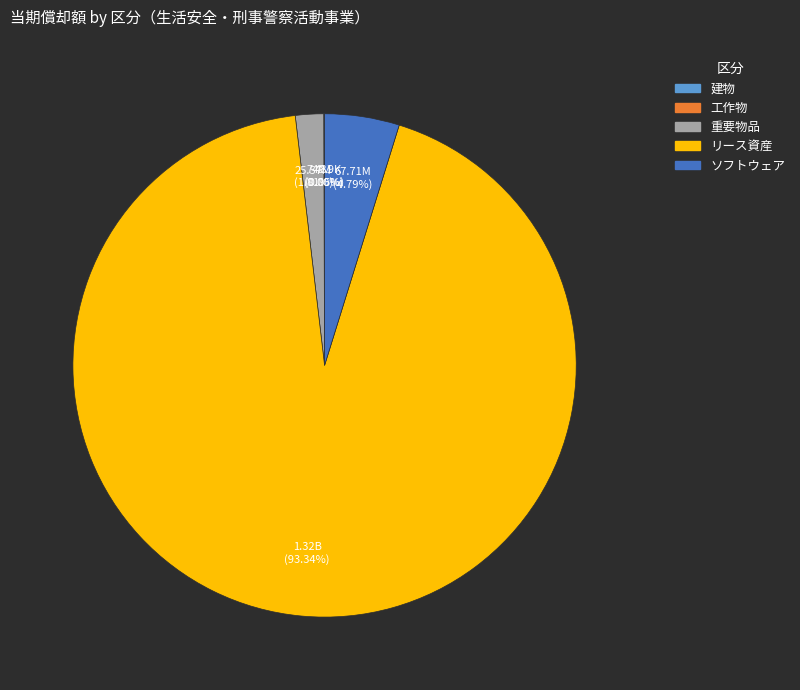

Which category has the biggest portion of the pie?

リース資産